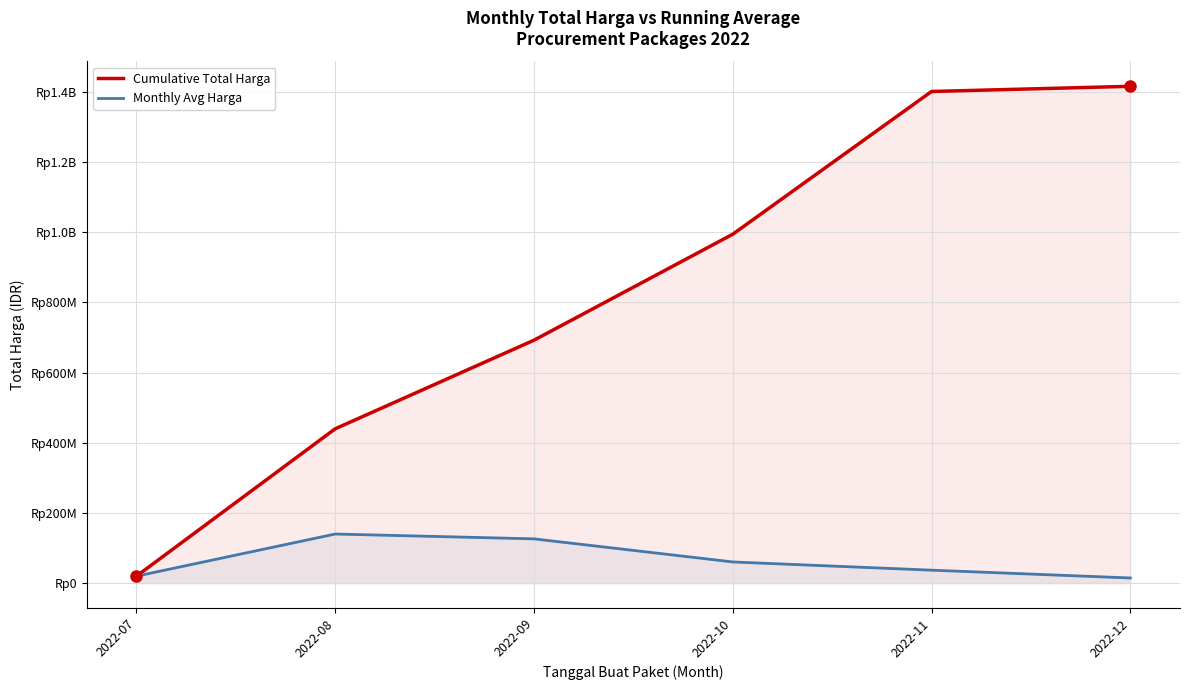

What is the value of the Cumulative Total Harga point at the 1st from the left?

19950000.0